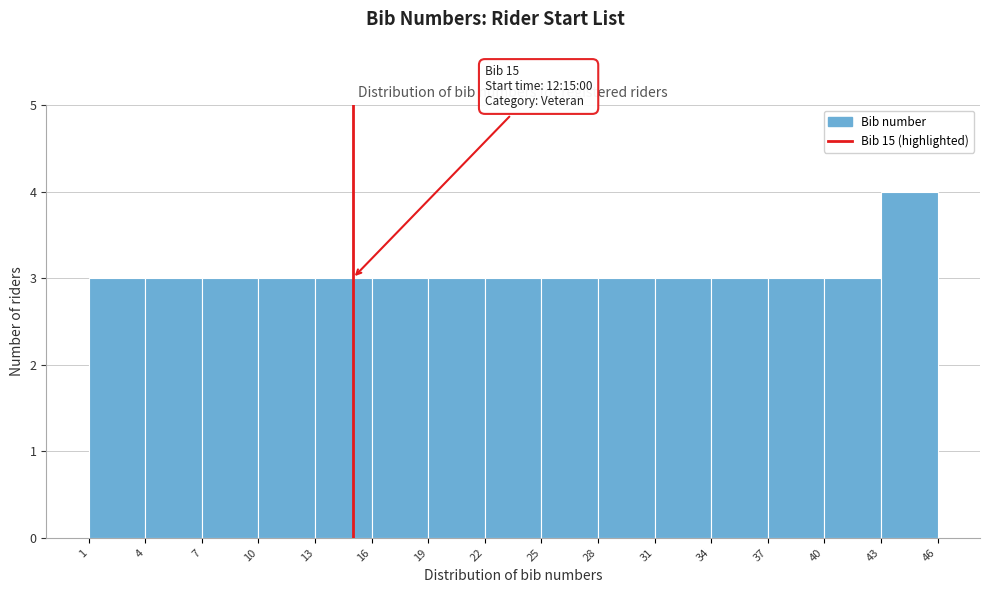

Over which range of the x-axis is the bar tallest?

43 to 46